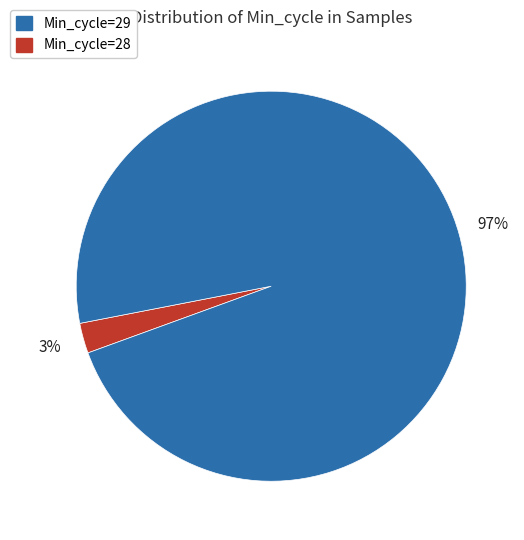

To the nearest percent, what is the average slice percentage?

50%